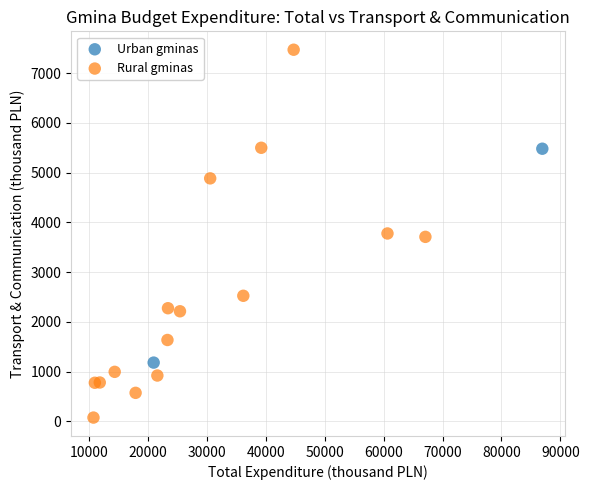

What are all the series names shown in the legend?

Urban gminas, Rural gminas